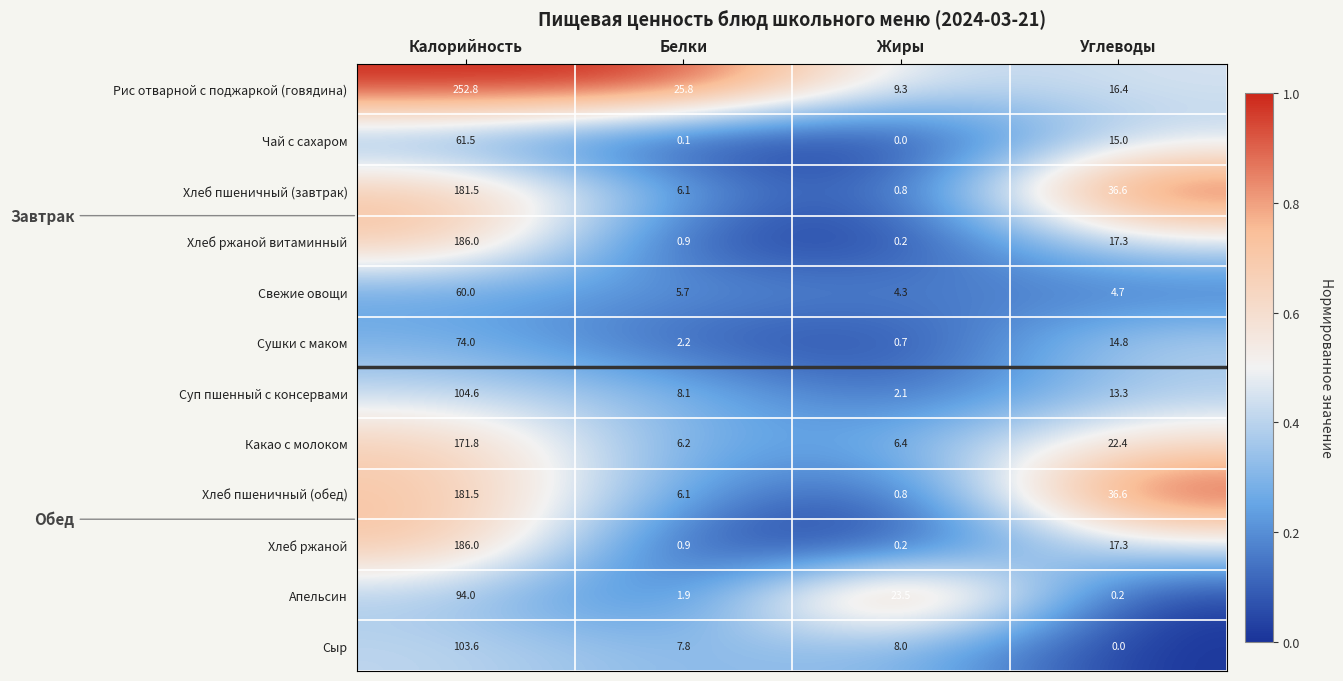

At which category is the sum across all series the highest?

Калорийность